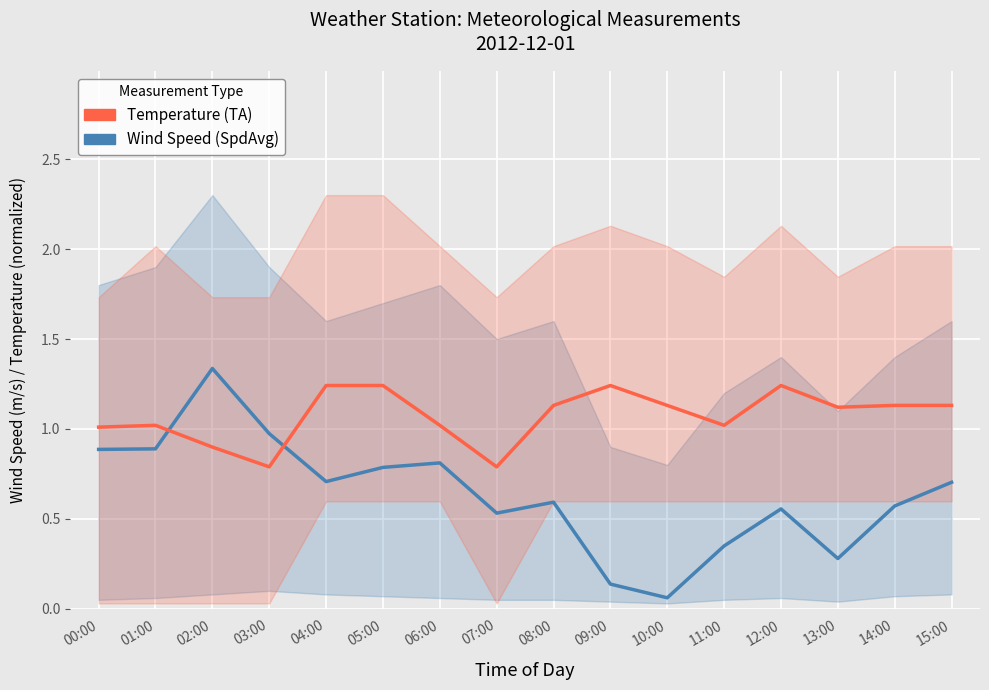

Rank the series by their average value, from highest to lowest.

Temperature (TA, normalized), Wind Speed (SpdAvg)